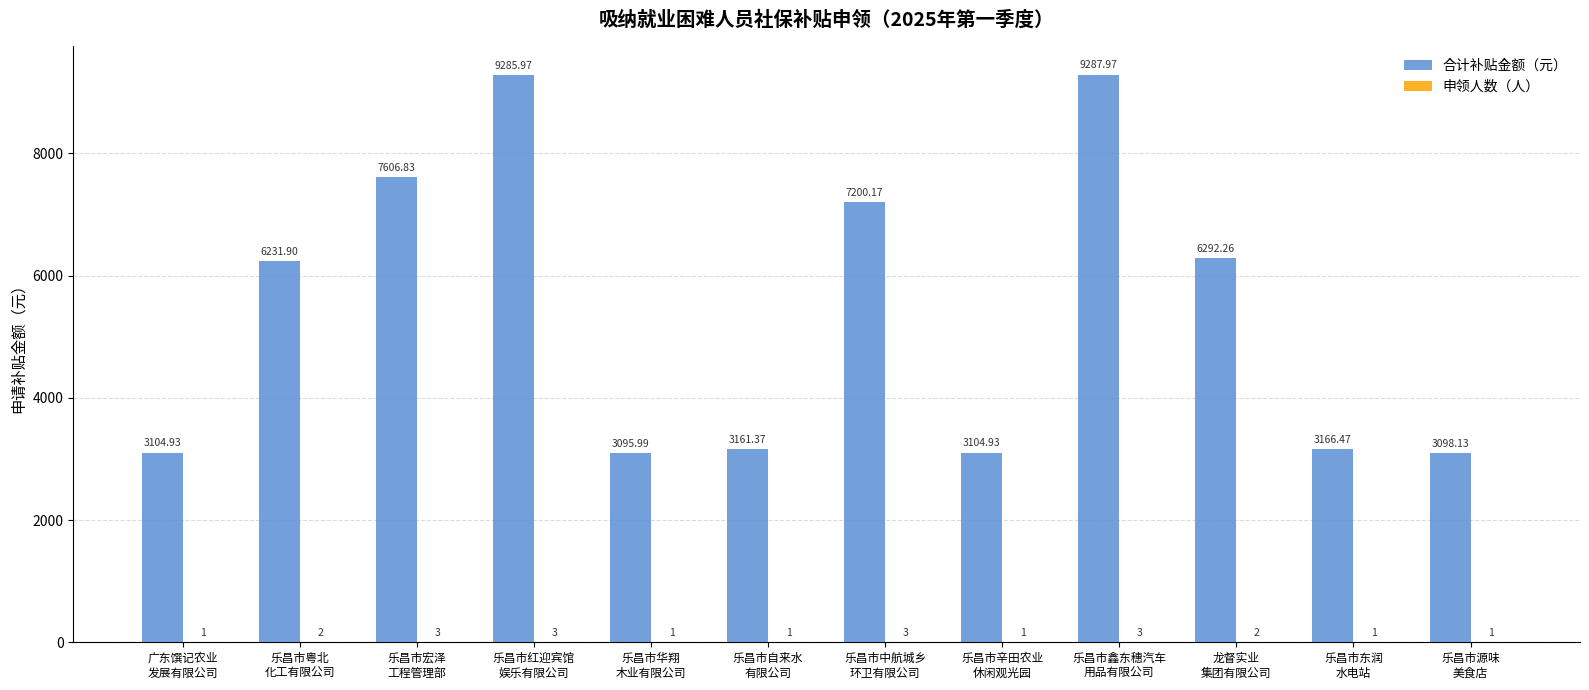

How many groups of bars are there?

12